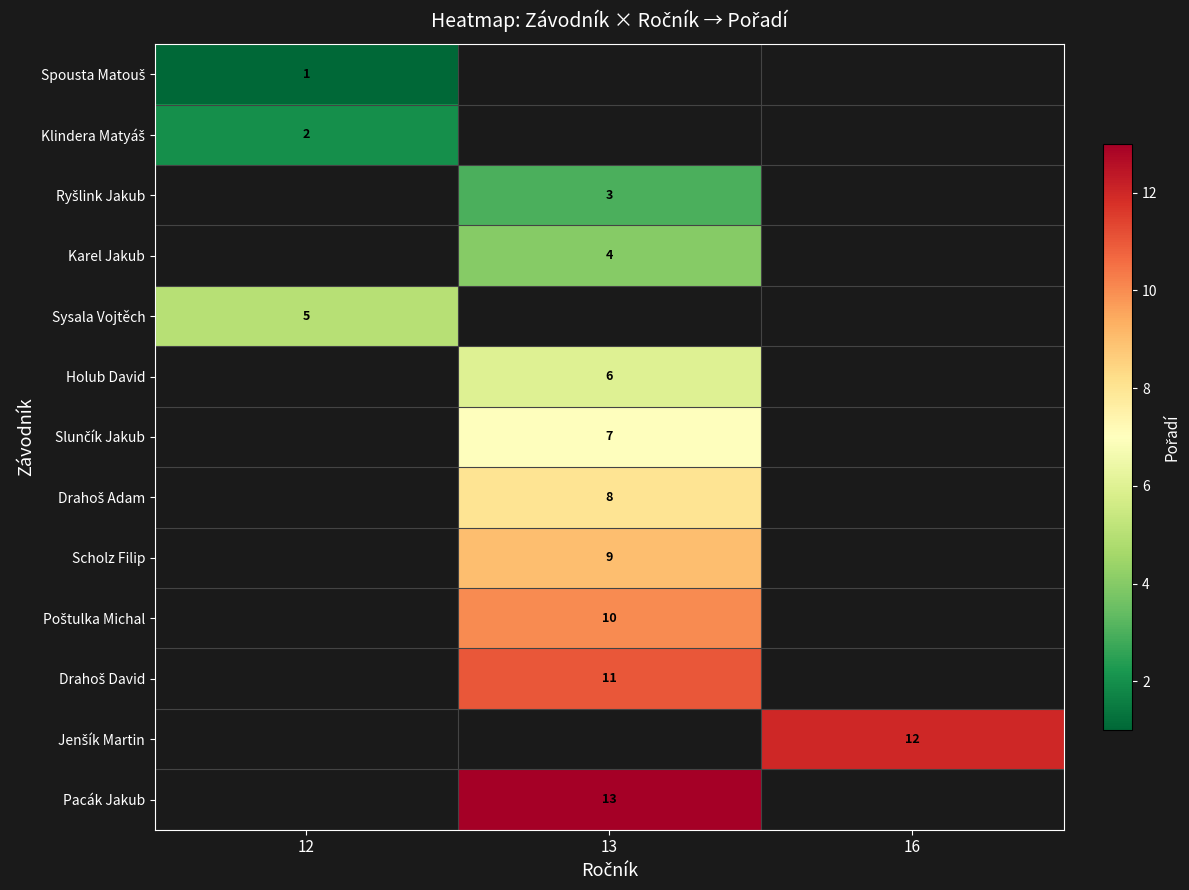

Between 16 and 12, which is larger?

12